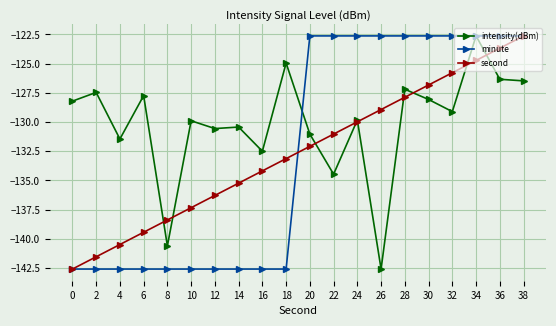

Where do intensity(dBm) and second first cross each other?

6 and 8